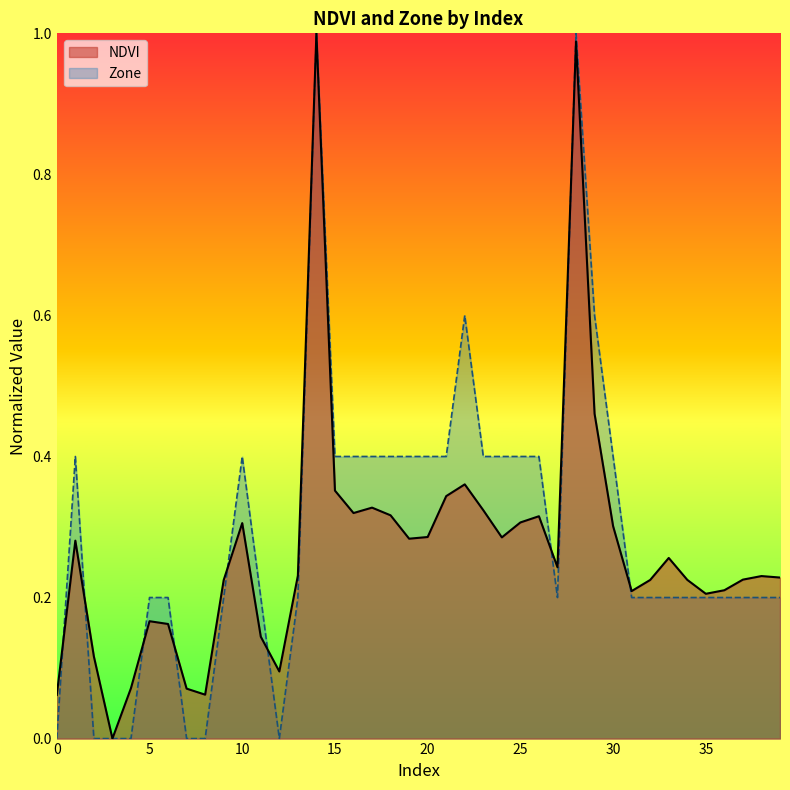

At 36, list the series in order from smallest to largest.

Zone, NDVI